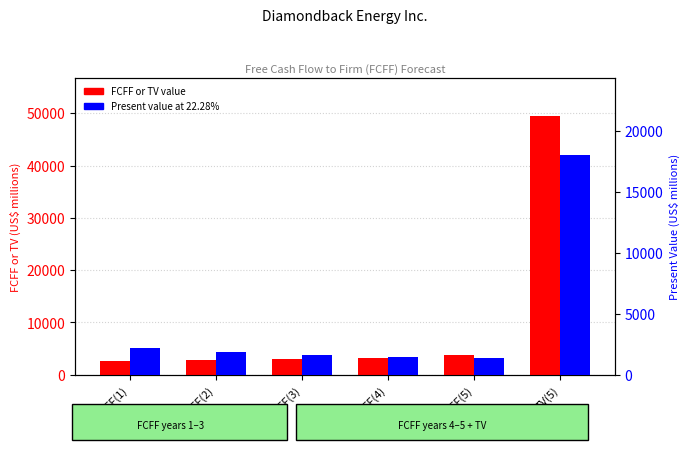

Rank the series at FCFF(3) from lowest to highest value.

Present value at 22.28%, FCFF or TV value